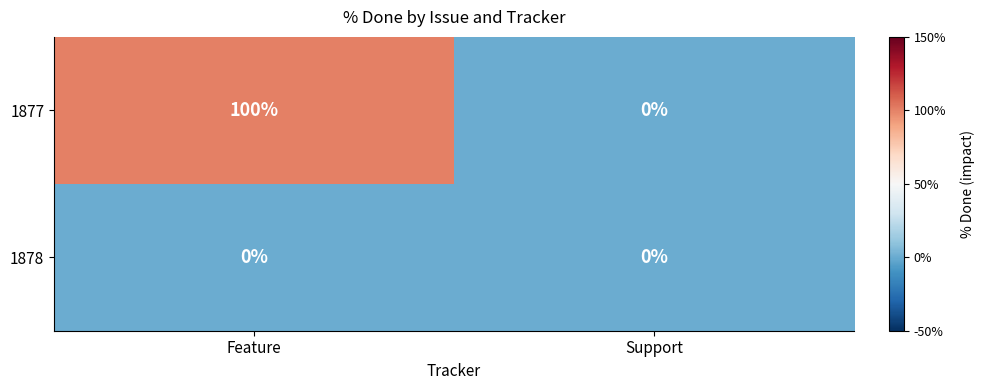

What value does the 1877 series have at Feature?

100